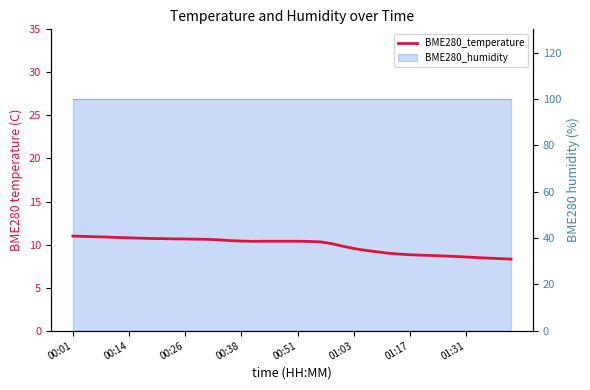

At which label does the data first exceed 10?

00:01